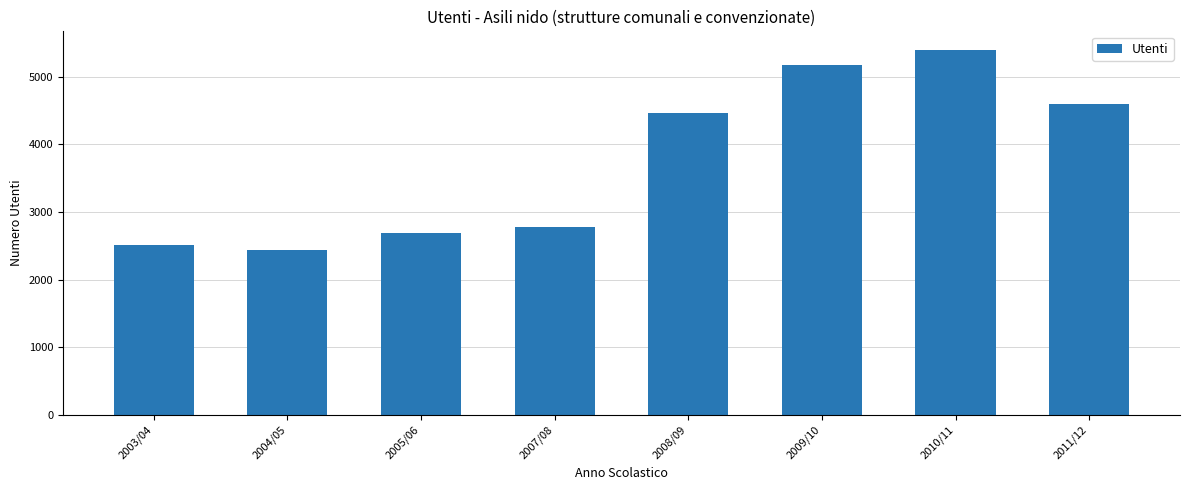

At which label is the value closest to 3925?

2008/09